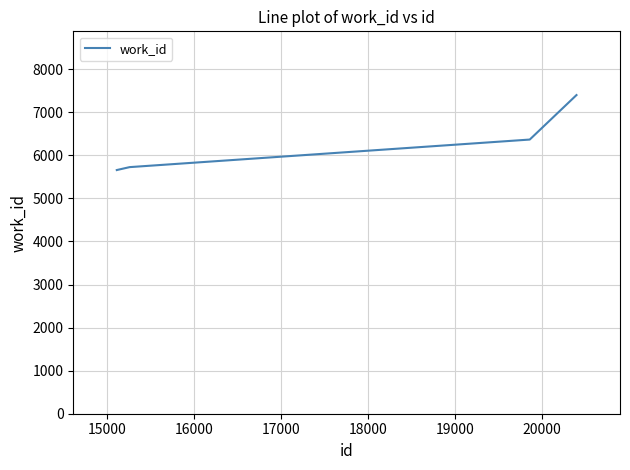

How many categories are shown in the chart?

4